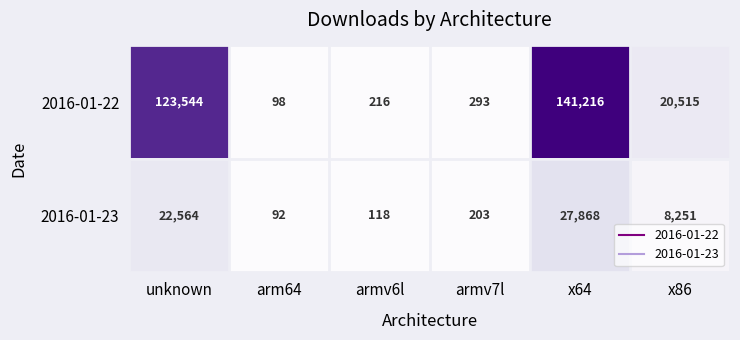

What is the total value across all series at x64?

169084